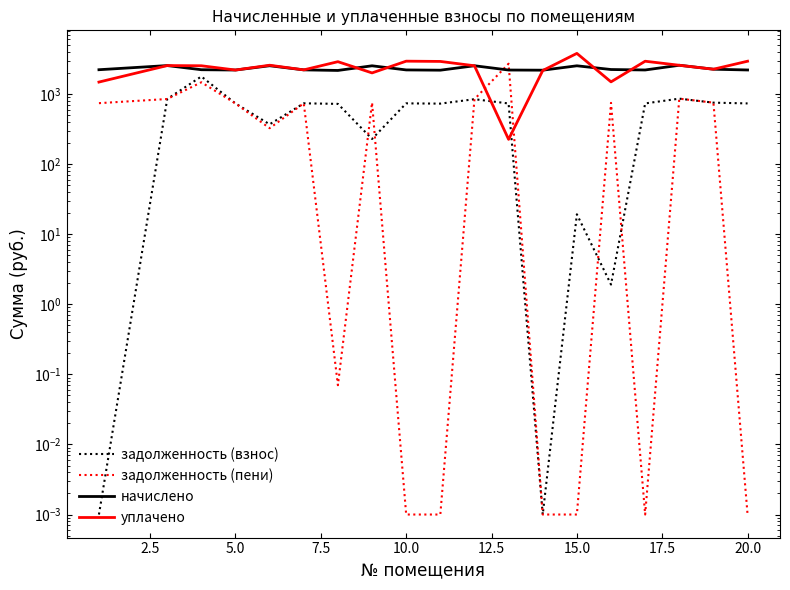

The value of задолженность (взнос) at 17 is 331.6. True or false?

False